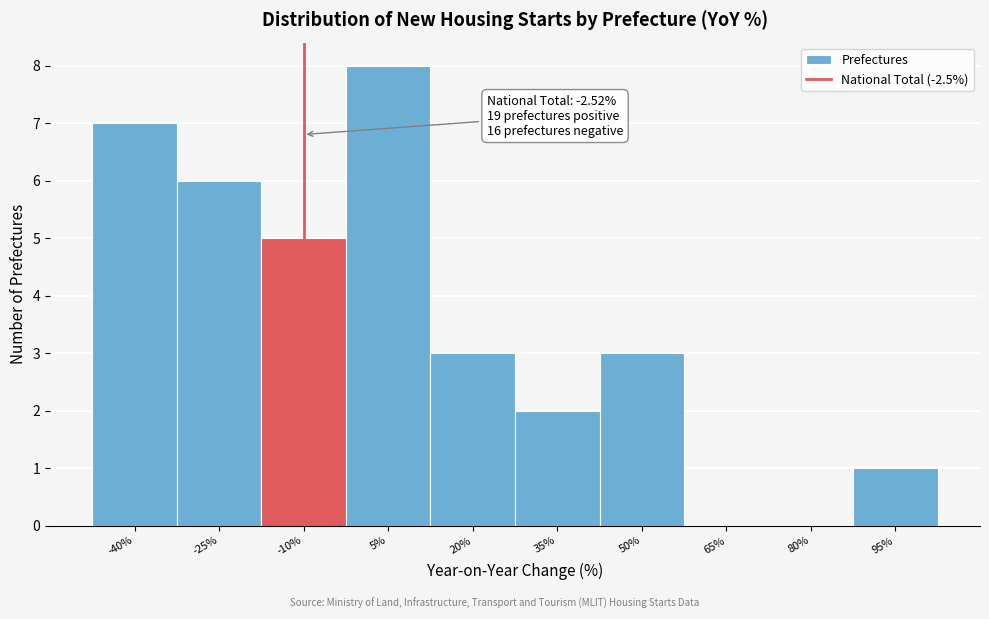

Reading left to right, transcribe all the data shown in this chart.

-40%=7	-25%=6	-10%=5	5%=8	20%=3	35%=2	50%=3	65%=0	80%=0	95%=1